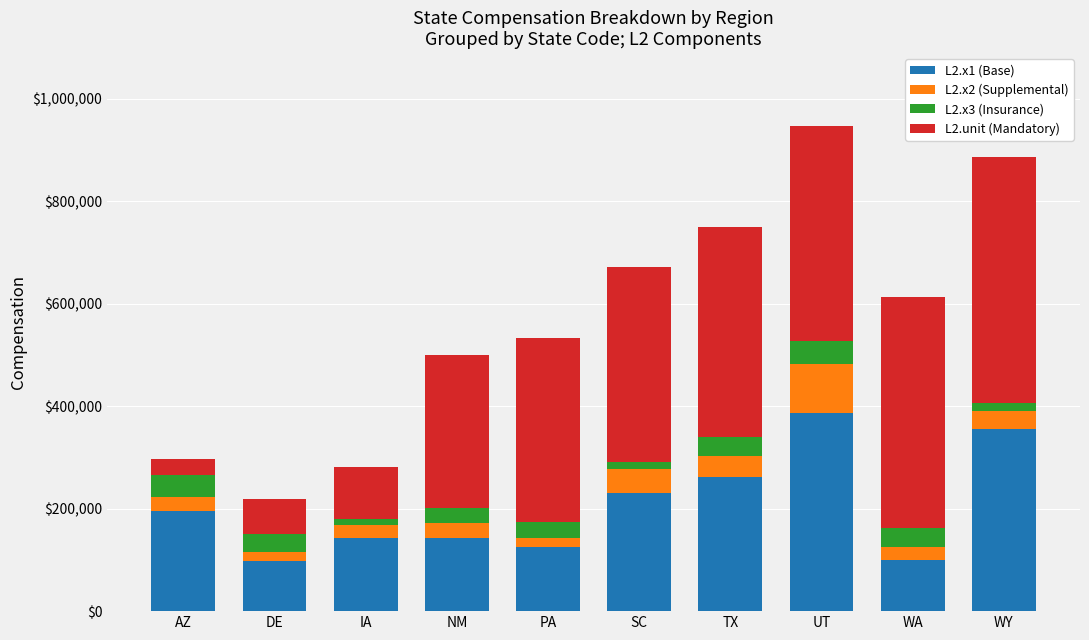

True or false: L2.x1 (Base) has a value of 230816.4 at SC.

True